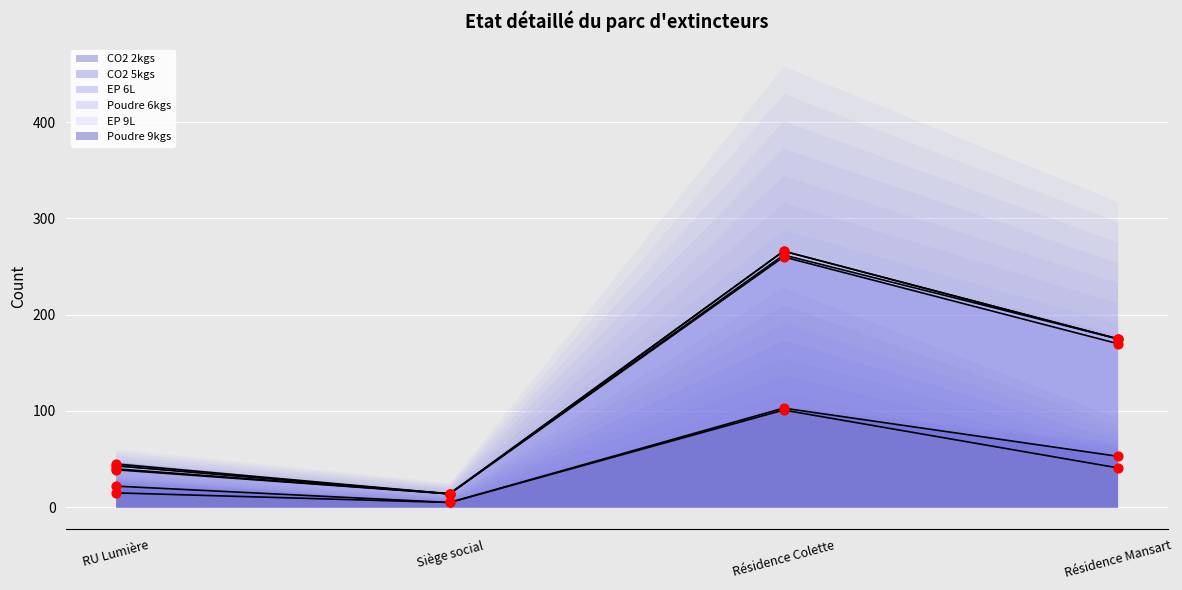

What are all the series names shown in the legend?

CO2 2kgs, CO2 5kgs, EP 6L, Poudre 6kgs, EP 9L, Poudre 9kgs